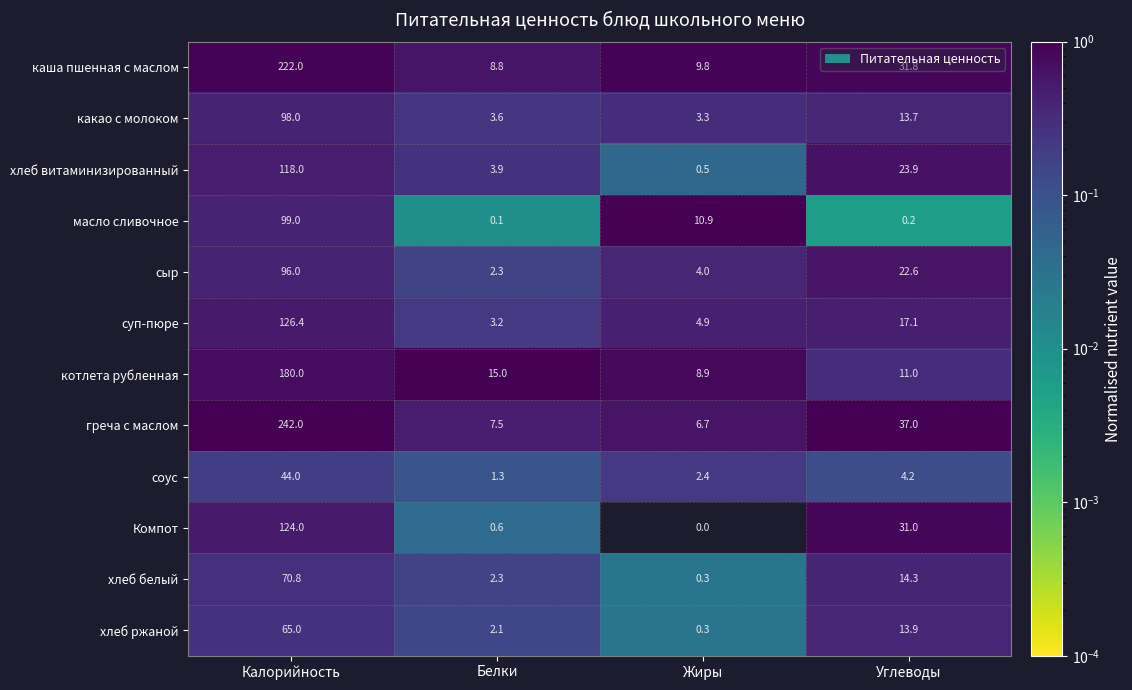

Rank the series by their maximum value, from lowest to highest.

соус, хлеб ржаной, хлеб белый, сыр, какао с молоком, масло сливочное, хлеб витаминизированный, Компот, суп-пюре, котлета рубленная, каша пшенная с маслом, греча с маслом